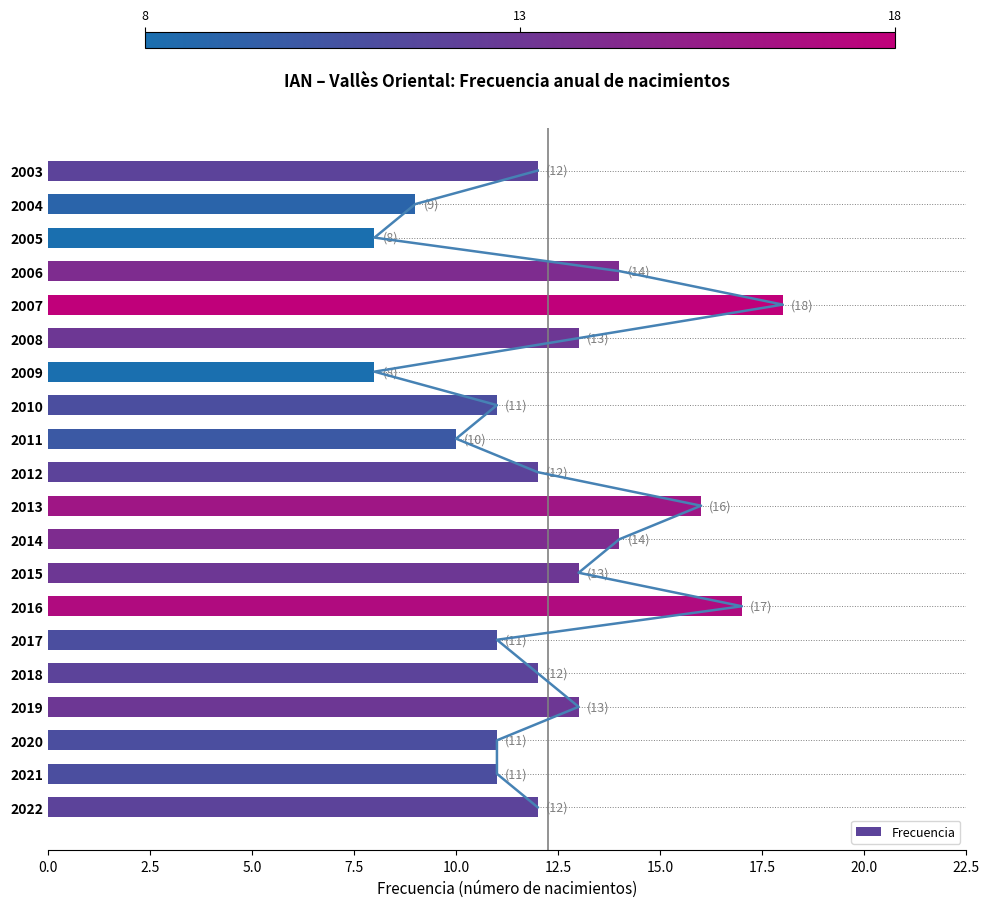

What is the difference between the maximum and second lowest values in the Frecuencia series?

10